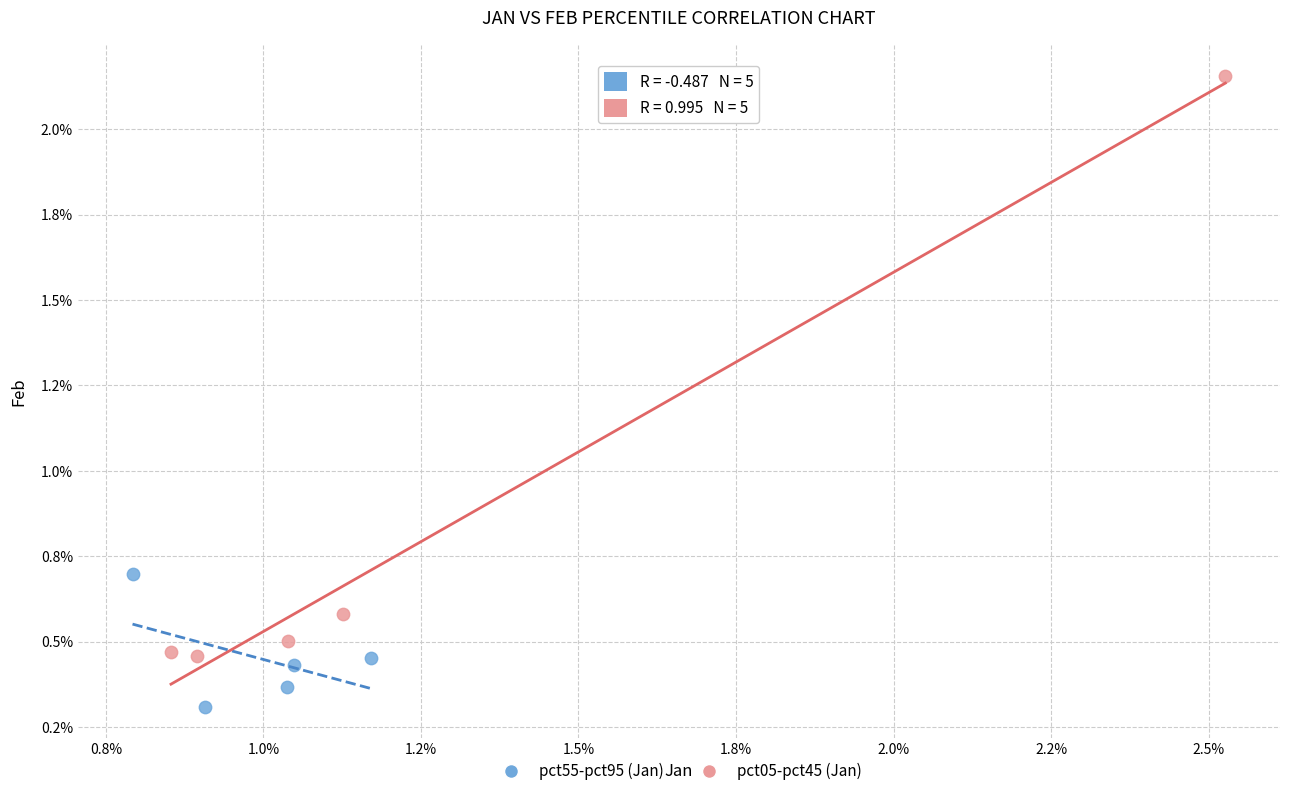

Which series contains the highest Y value?

pct05-pct45 (Jan)